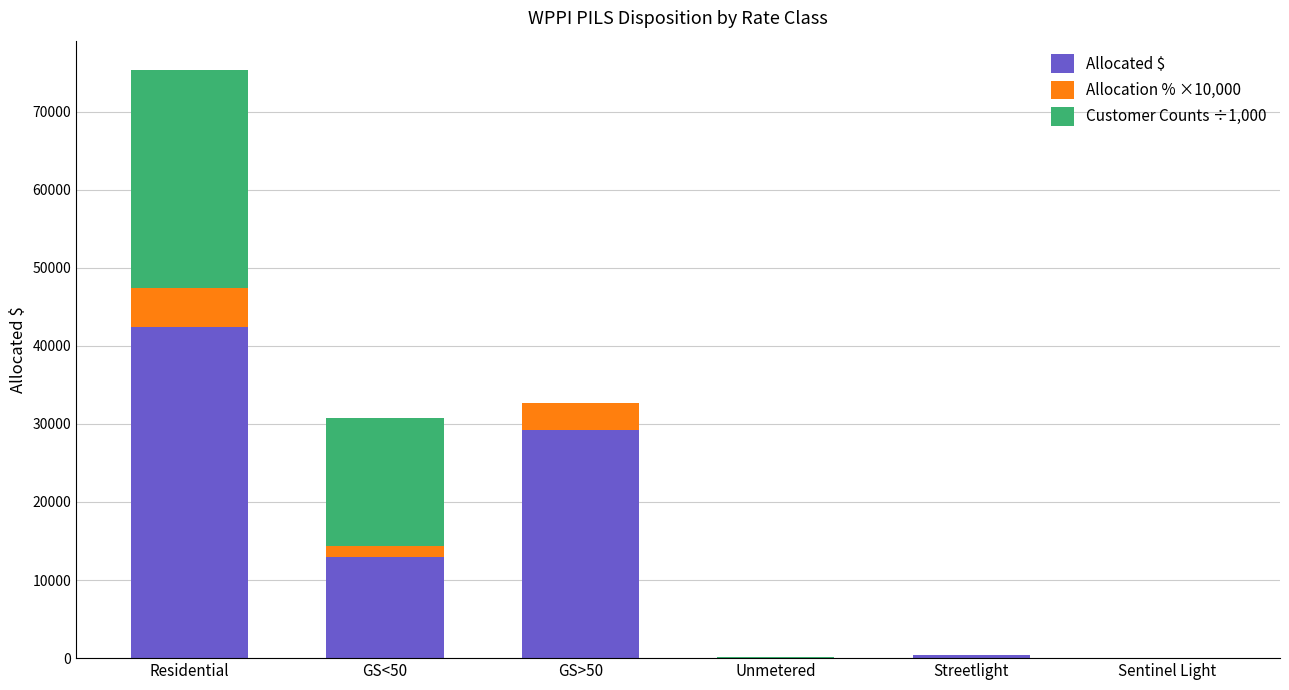

What is the maximum value for Allocated $?

42364.5